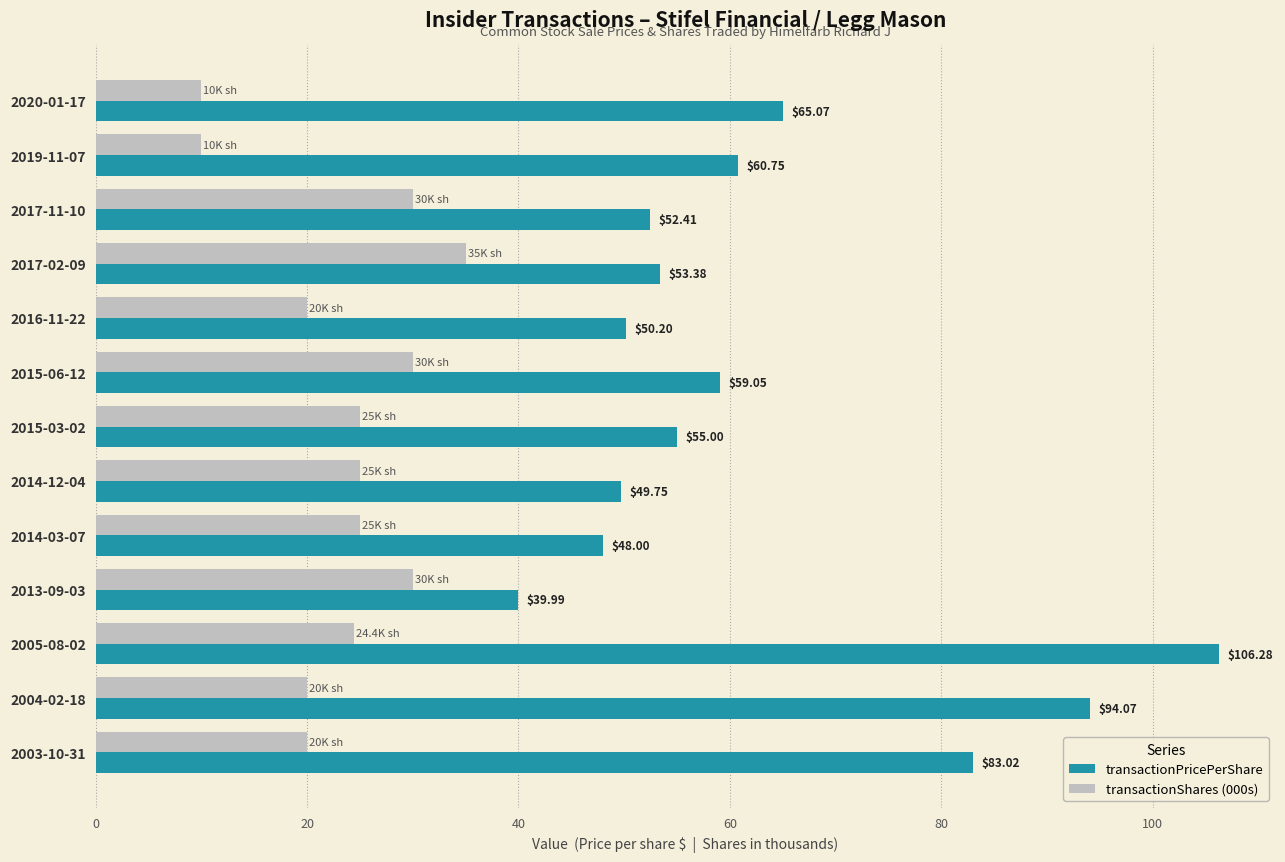

Which series changed the most between 2014-03-07 and 2013-09-03?

transactionPricePerShare